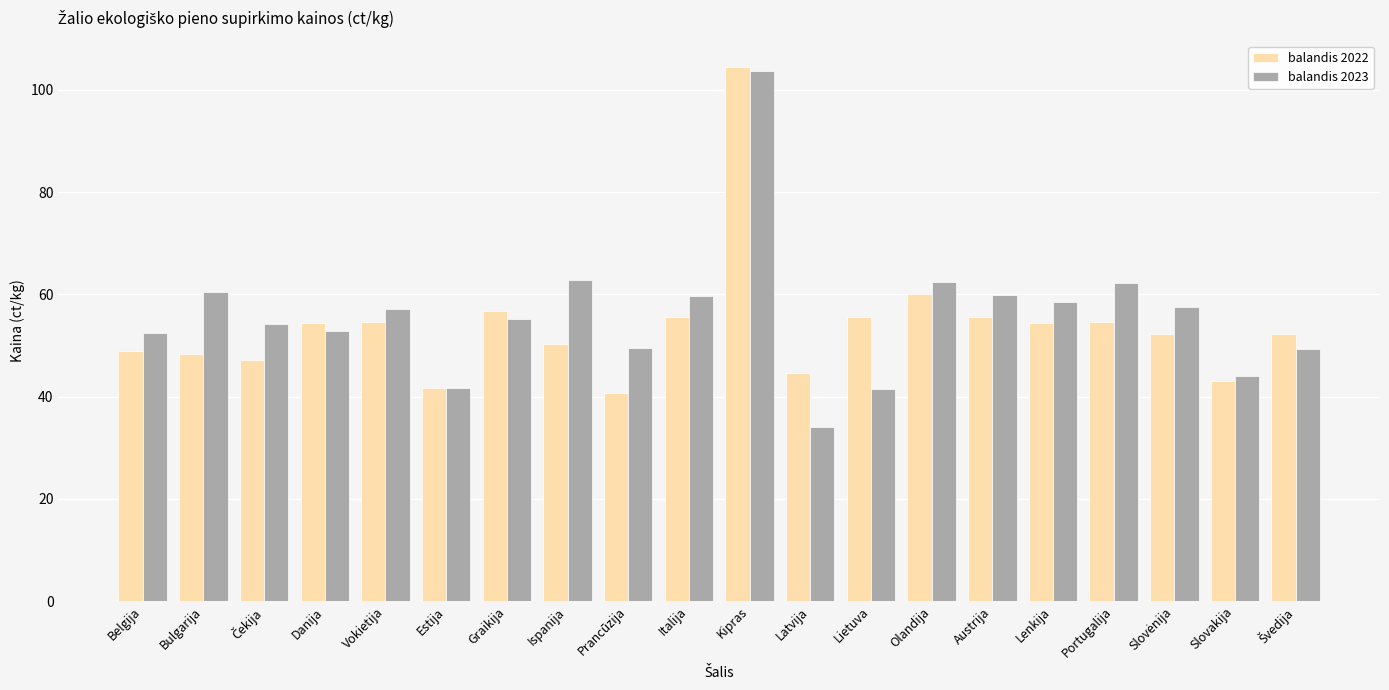

The value of balandis 2023 at Prancūzija is 49.6. True or false?

True